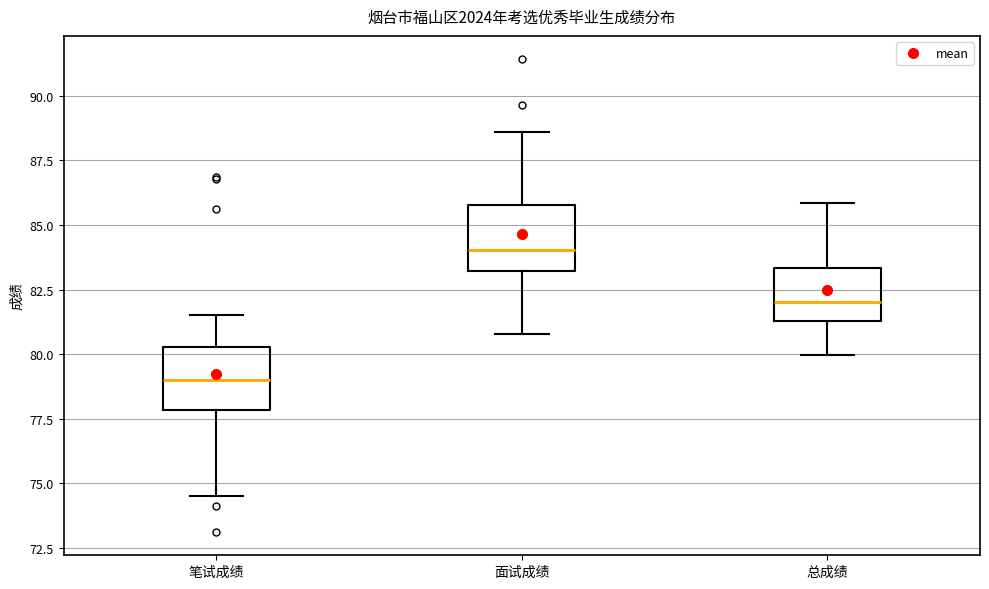

Reading left to right, transcribe this box plot: for each box, give where its median line is, the range the box spans, and where its two whiskers end, as read against the y-axis. The values are not printed on the chart, so give them approximately, as read against the axis.

笔试成绩: median 79.0, box 78.0 to 80.5, whiskers 74.5 to 81.5
面试成绩: median 84.0, box 83.0 to 86.0, whiskers 81.0 to 88.5
总成绩: median 82.0, box 81.5 to 83.5, whiskers 80.0 to 86.0